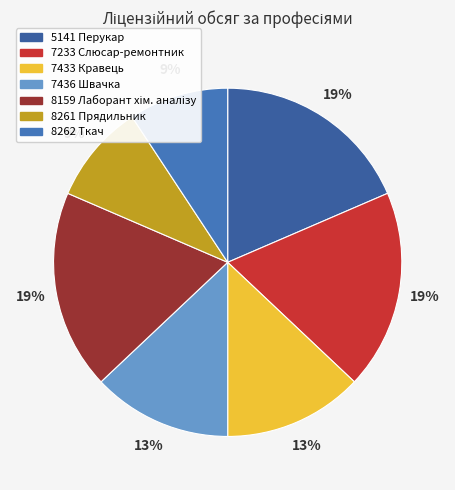

Which slice is the largest?

5141 Перукар (перукар-модельєр)